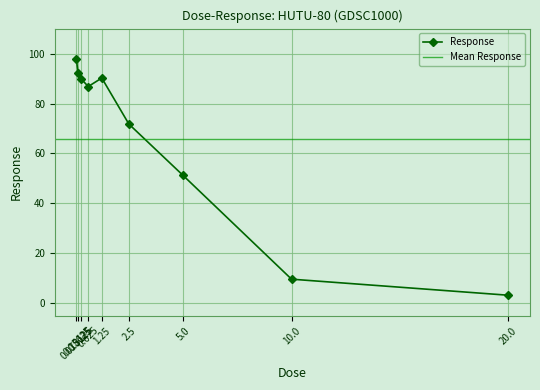

True or false: there are more than 0 points higher than both neighbors.

True